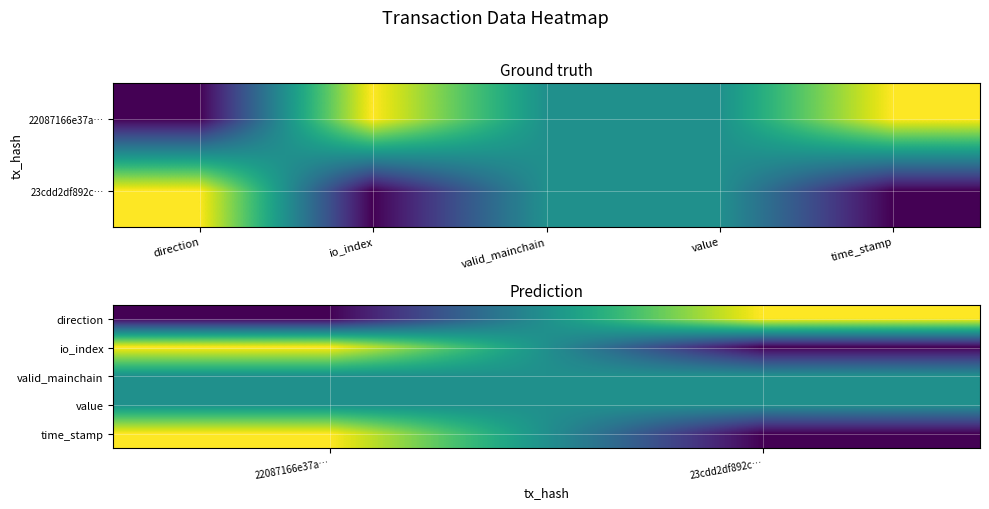

List the series in order of their peak value, highest first.

direction, io_index, time_stamp, valid_mainchain, value